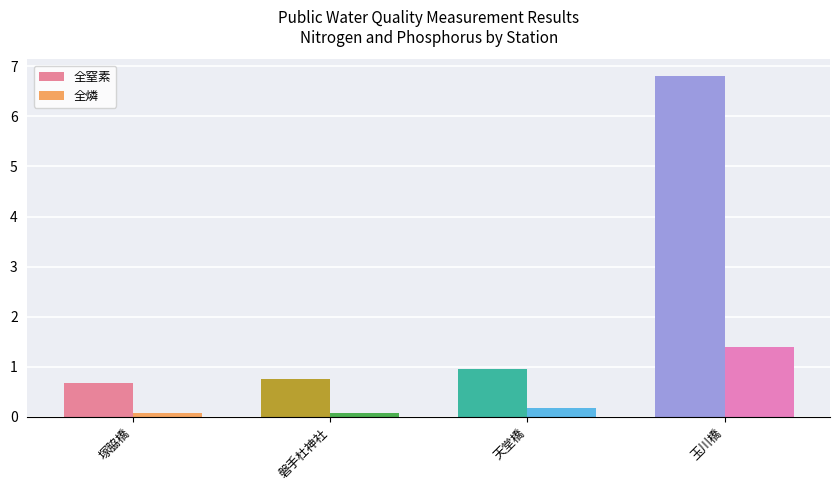

What is the spread (max minus min) of values at 塚脇橋?

0.6